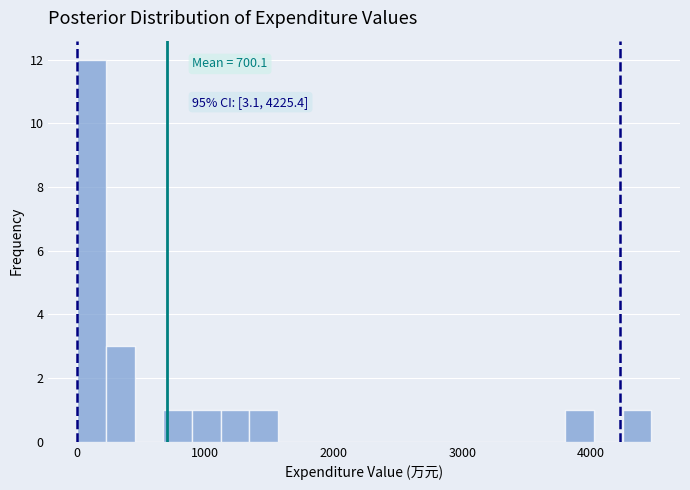

Around what value on the x-axis is the tallest bar? Give the approximate position of its centre, as read against the axis.

100